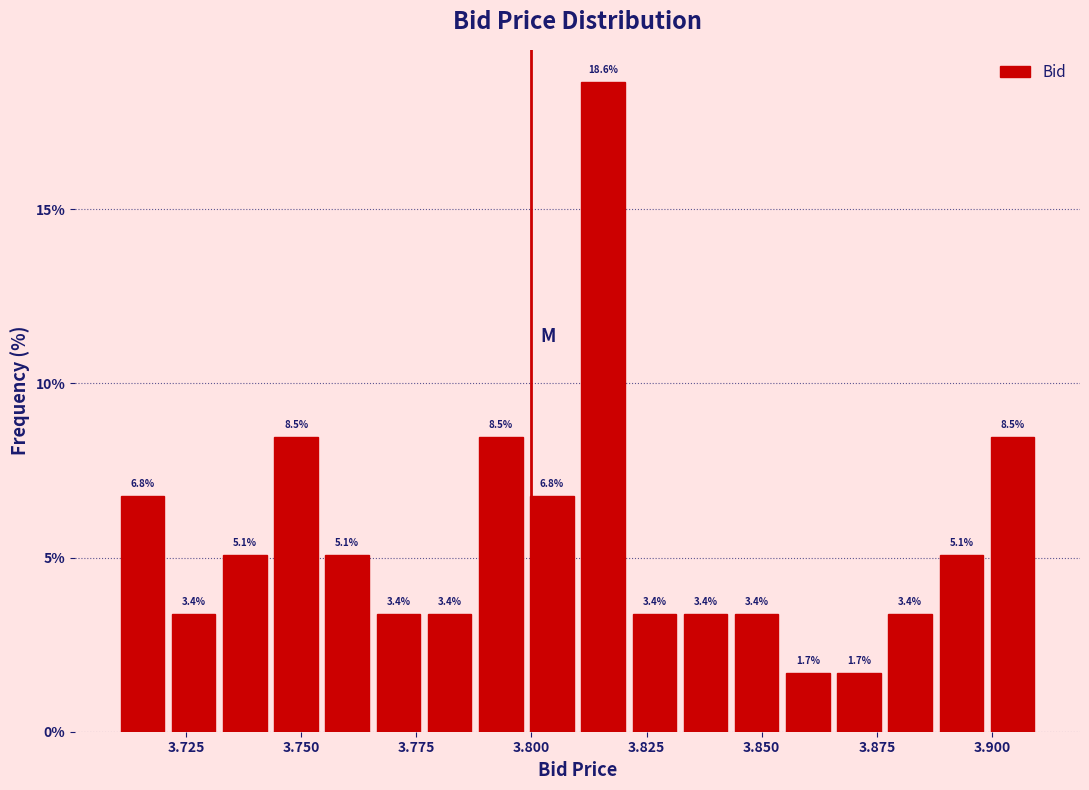

Around what value on the x-axis is the tallest bar? Give the approximate position of its centre, as read against the axis.

3.815